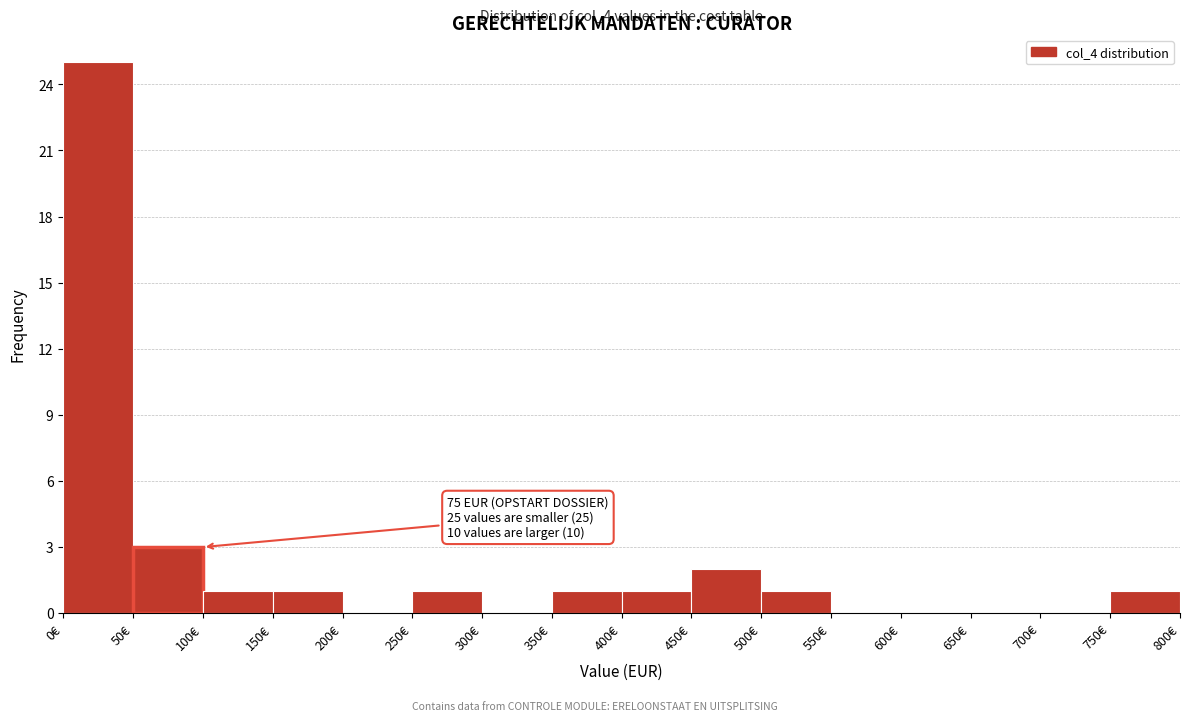

Over which range of the x-axis is the bar tallest?

0 to 50